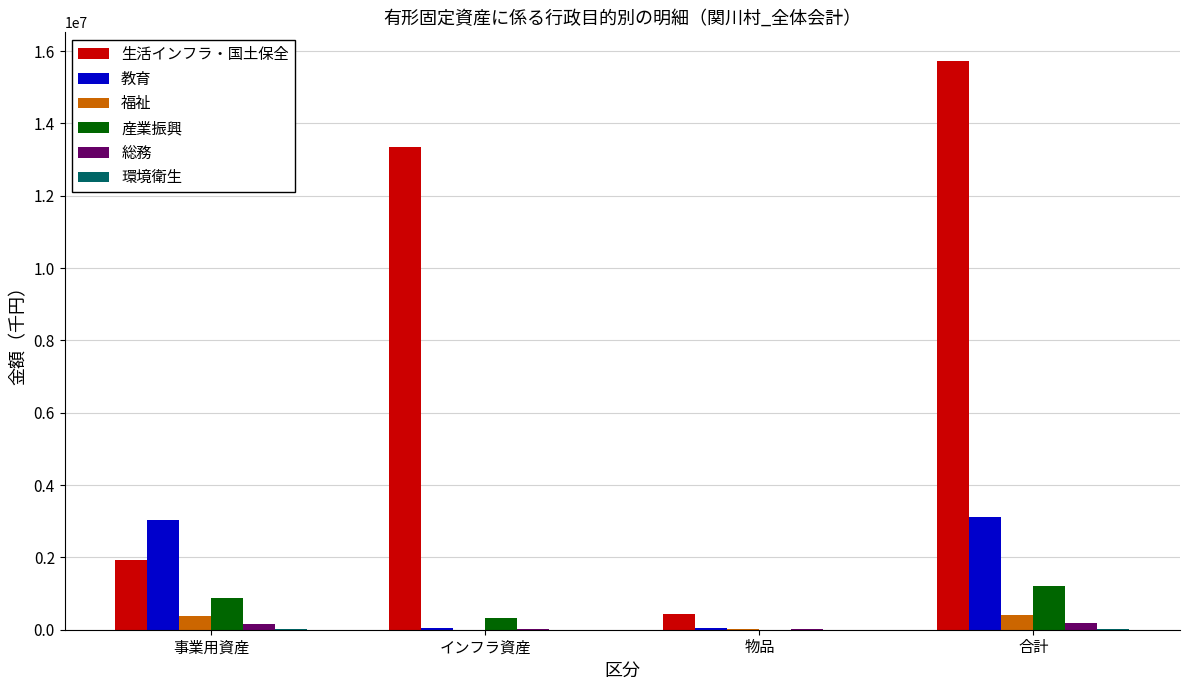

Where is 教育 nearest to the value 1582527?

事業用資産